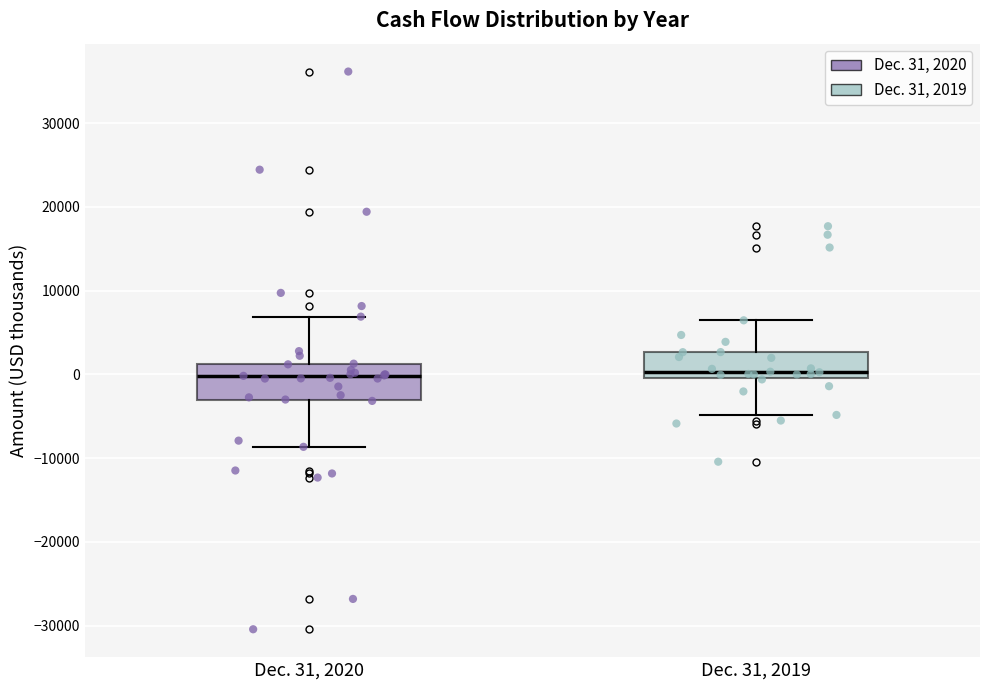

Reading left to right, read every box against the y-axis: the position of its median line, the range the box covers, and the ends of its whiskers. The values are not printed on the chart, so give them approximately, as read against the axis.

Dec. 31, 2020: median 0, box -3000 to 1000, whiskers -9000 to 7000
Dec. 31, 2019: median 0 (just above the box's lower edge), box 0 to 3000, whiskers -5000 to 6000